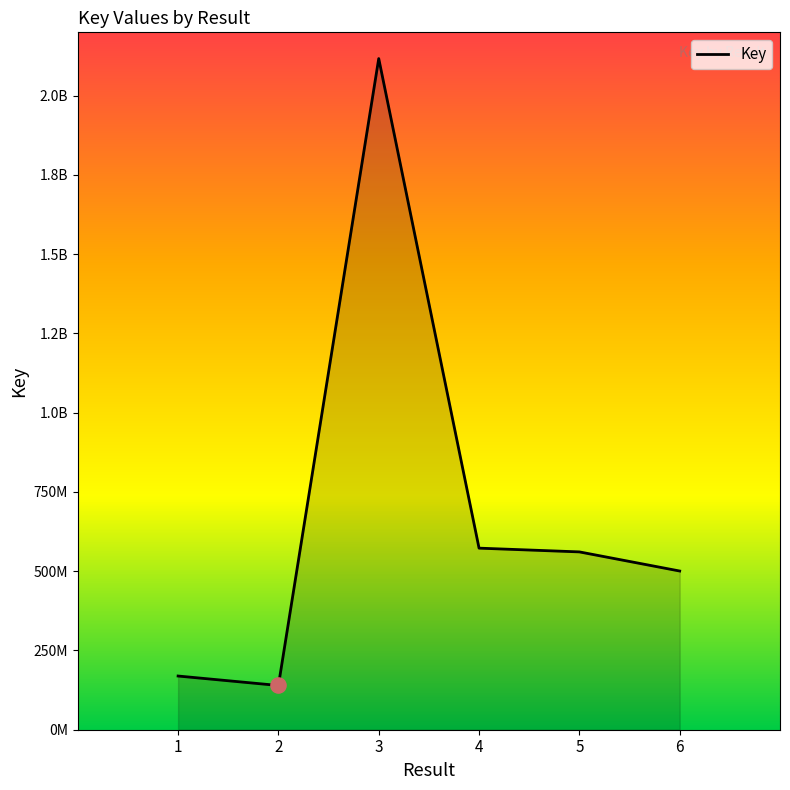

What is the change in value from 2 to 4?

+433241452